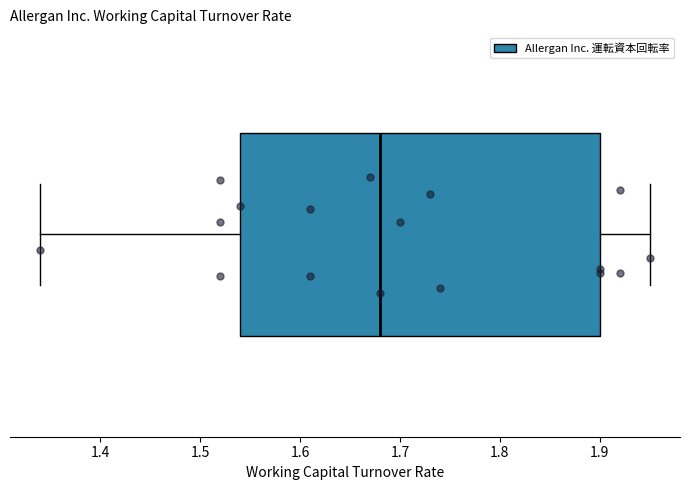

Transcribe this box plot: give where the median line is, the range the box spans, and where the two whiskers end, as read against the x-axis. The values are not printed on the chart, so give them approximately, as read against the axis.

median 1.68, box 1.54 to 1.90, whiskers 1.34 to 1.95